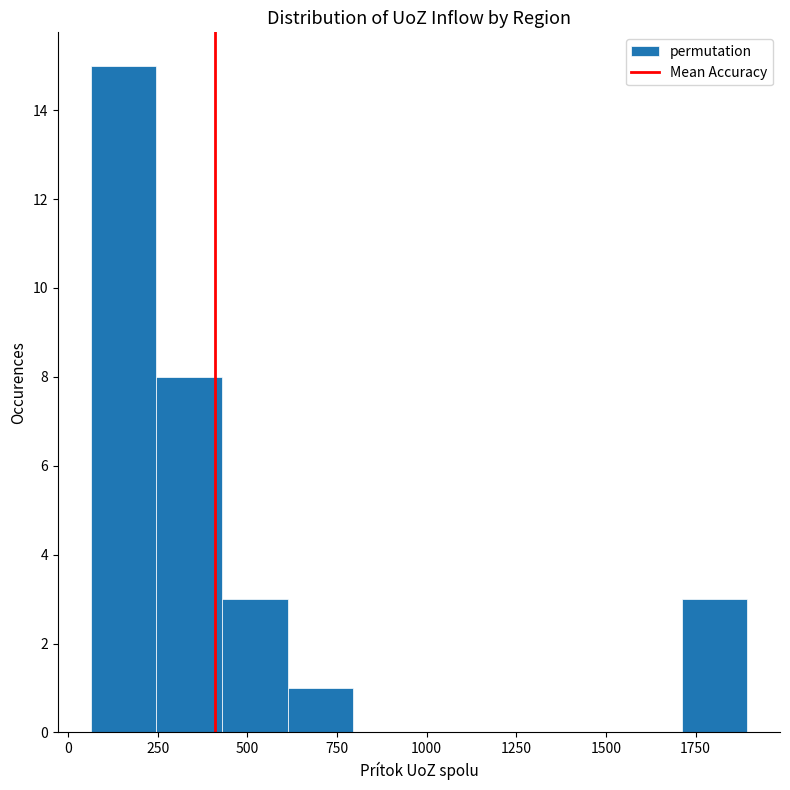

Read against the x-axis, roughly where is the centre of the tallest bar?

150